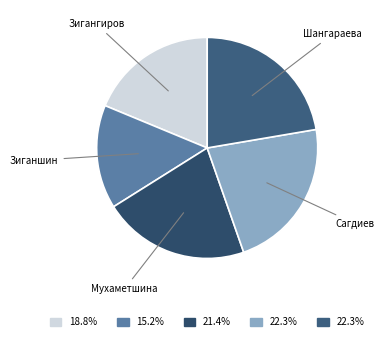

Which category has the smallest portion of the pie?

Зиганшин